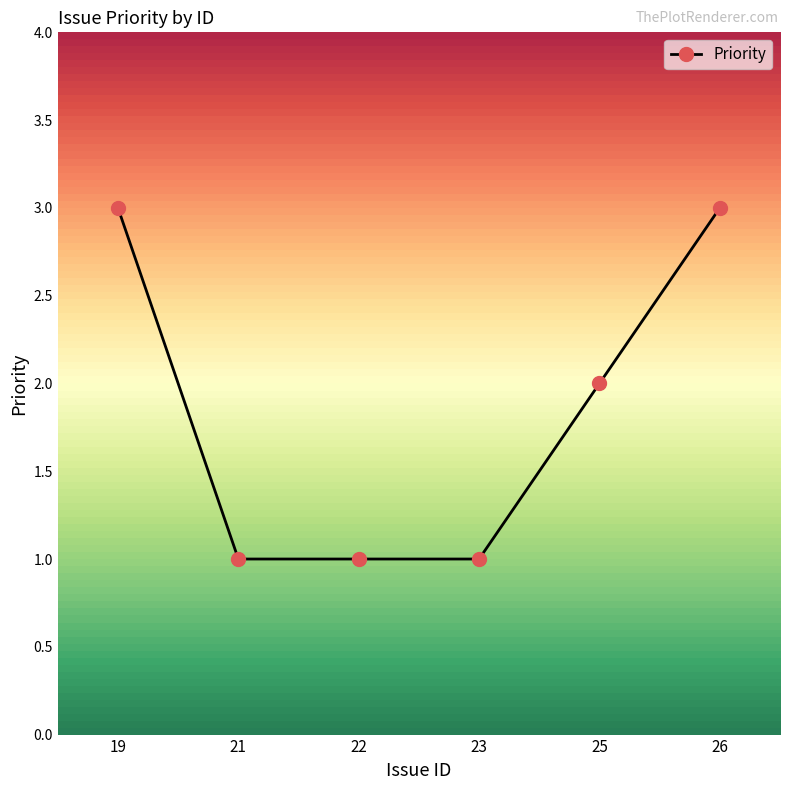

The value at 21 is 0. True or false?

False